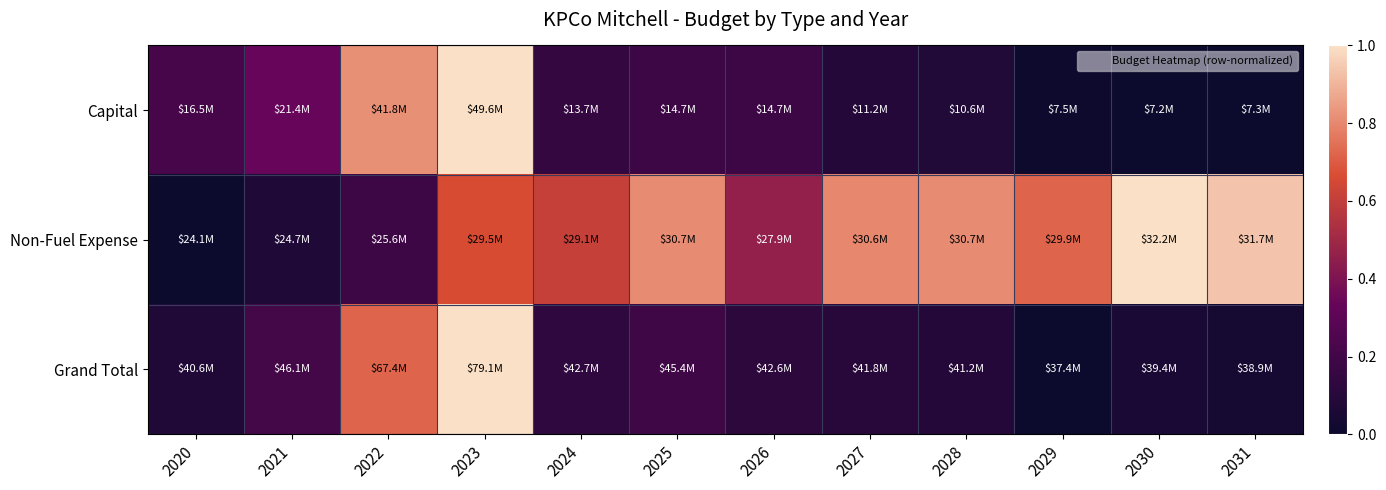

At which category is the sum across all series the highest?

2023